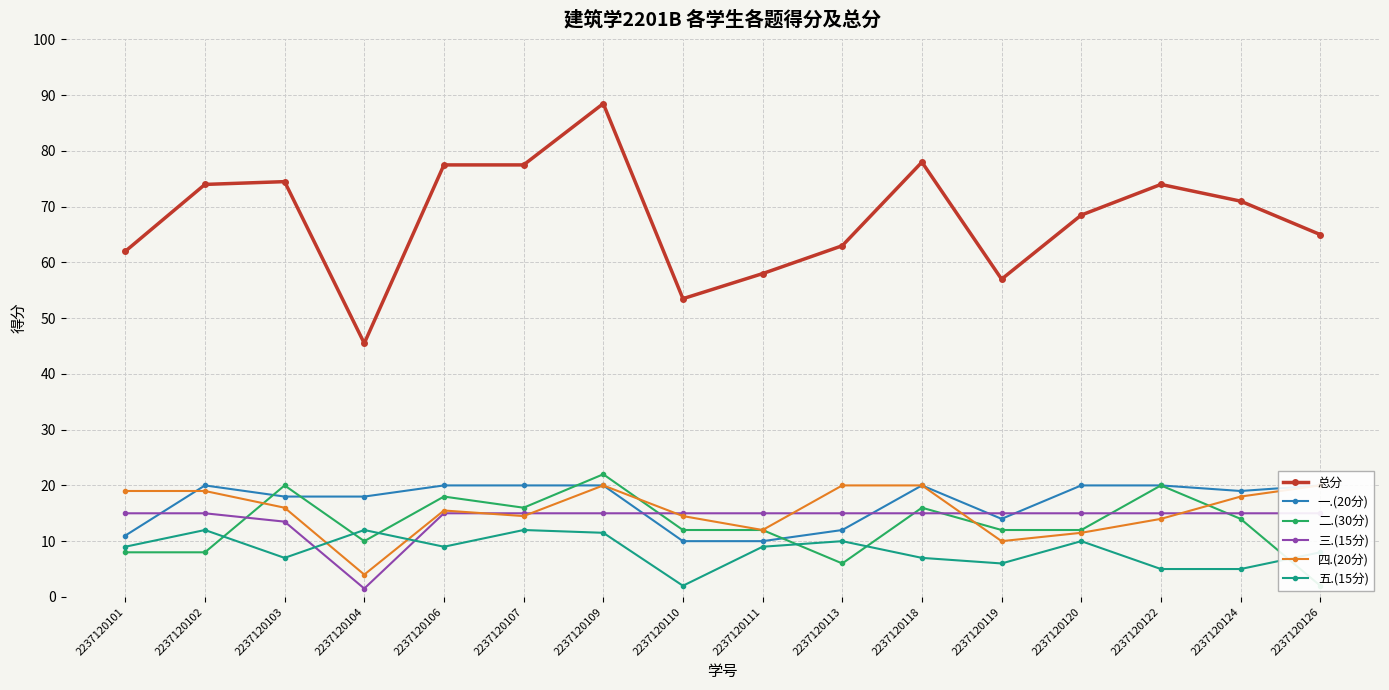

True or false: 一.(20分) has a value of 18.0 at 2237120104.

True